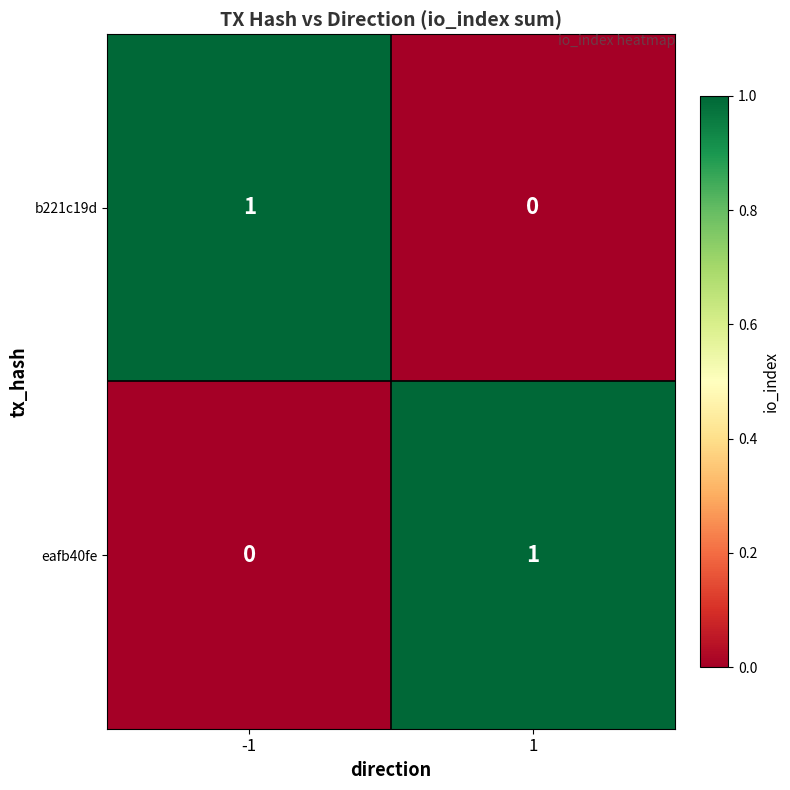

At 1, list the series in order from largest to smallest.

eafb40fe, b221c19d